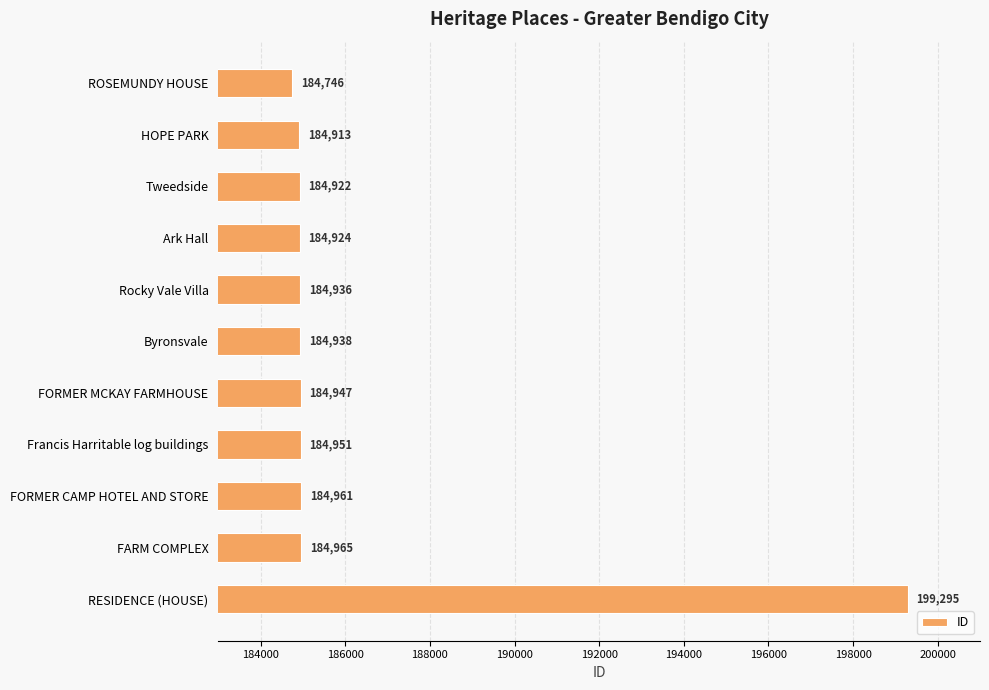

Where is the data nearest to the value 192020?

FARM COMPLEX